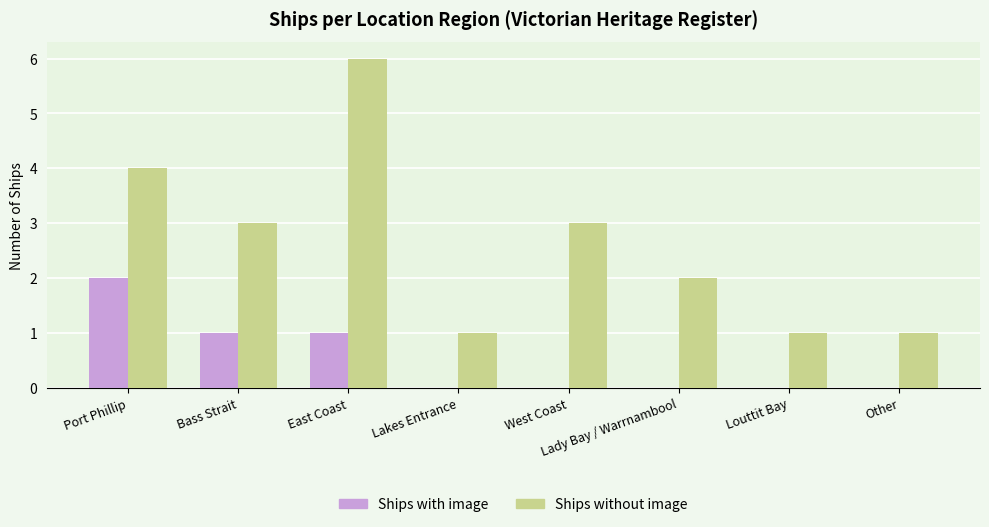

What is the sum of all Ships without image values?

21